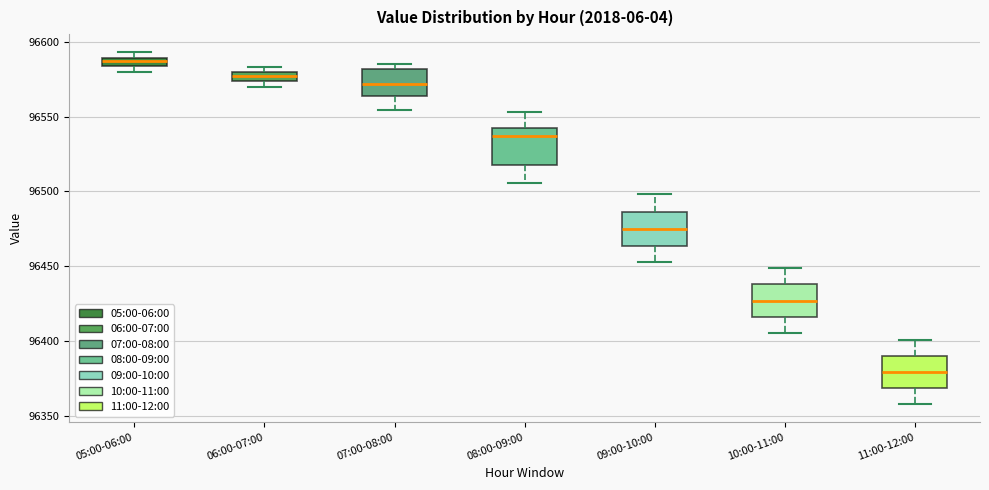

Where is the upper edge of the box for 07:00-08:00 on the y-axis? The values are not printed on the chart, so give them approximately, as read against the axis.

96580